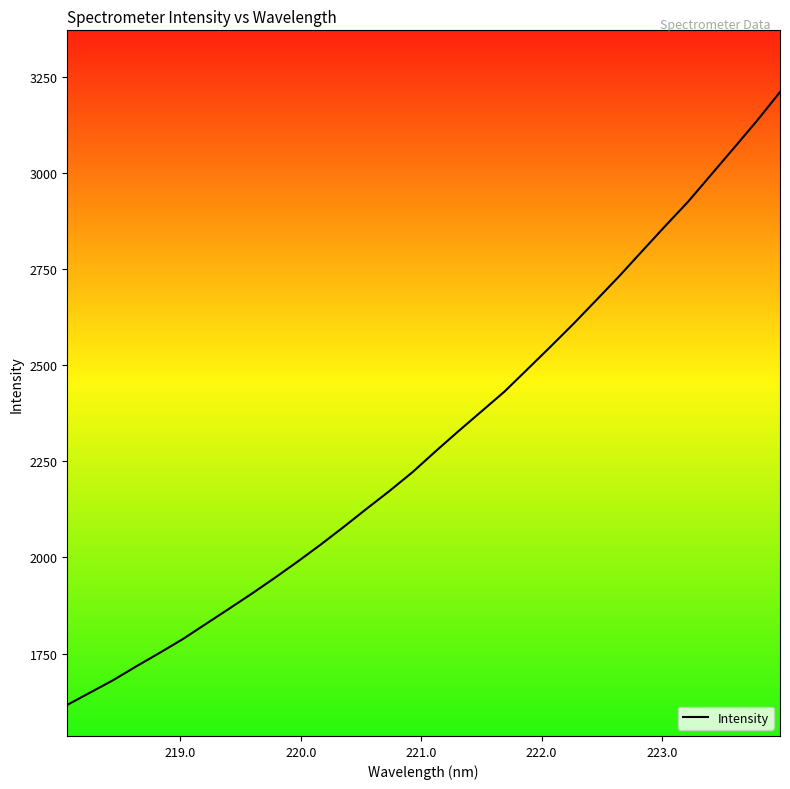

What is the smallest value displayed?

1616.7